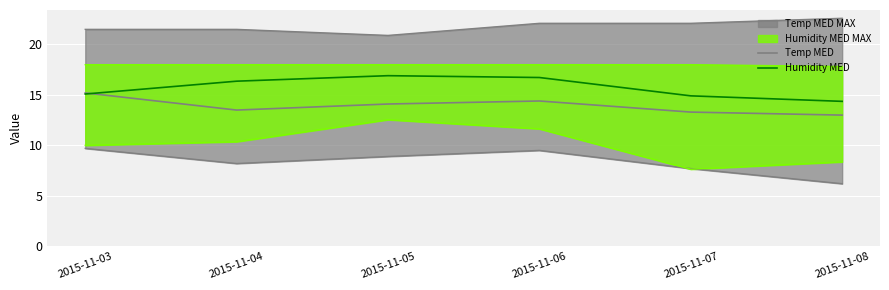

List the labels in order of Humidity MED value, largest first.

2015-11-05, 2015-11-06, 2015-11-04, 2015-11-03, 2015-11-07, 2015-11-08